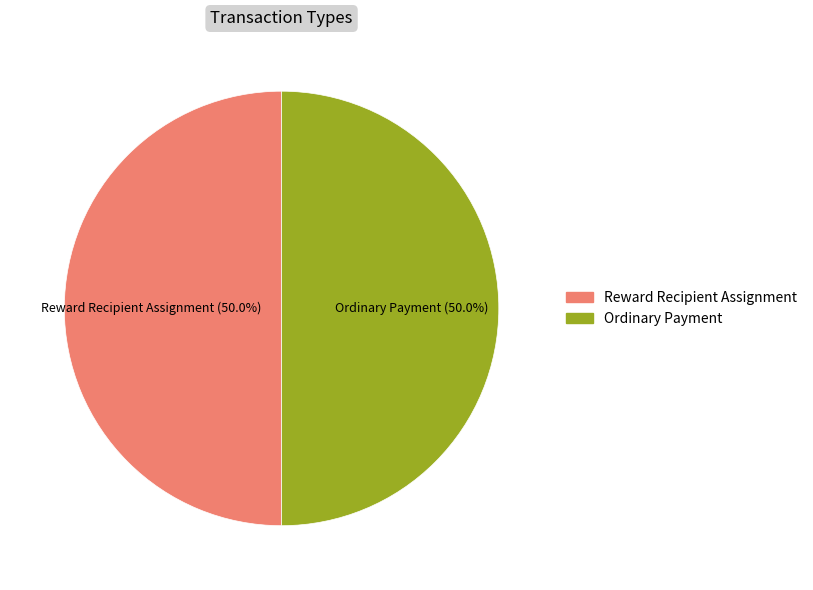

What is the ratio of the value at Ordinary Payment to the value at Reward Recipient Assignment?

1.0